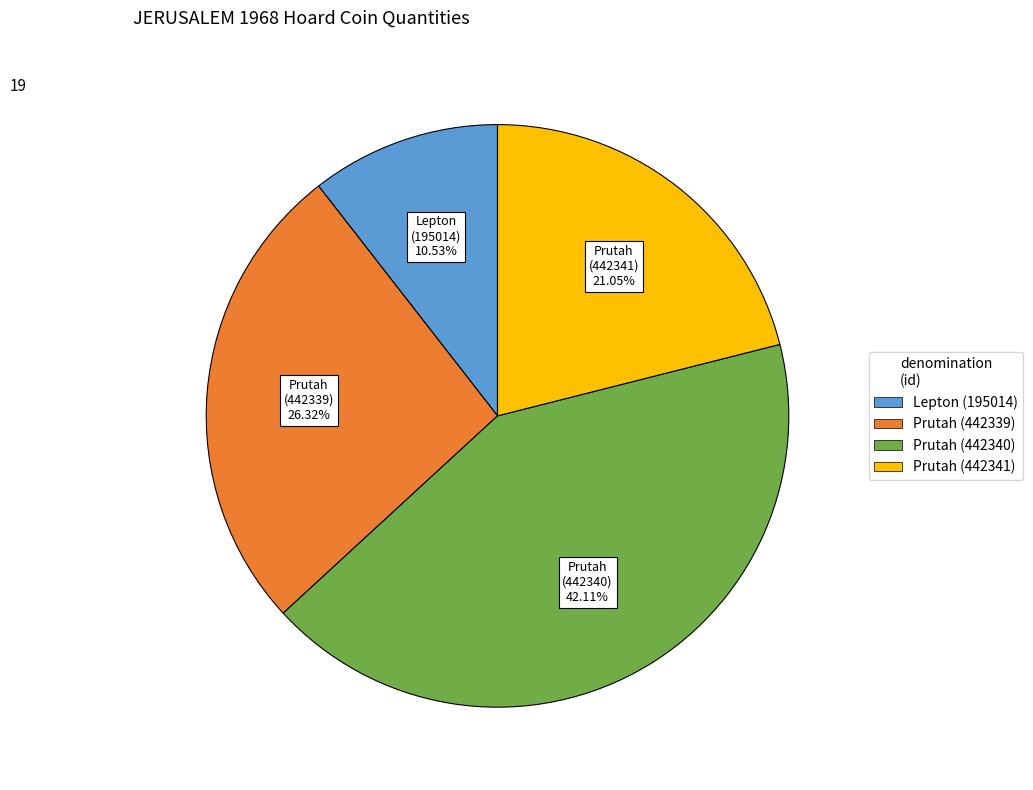

Is there a majority slice in this chart?

No